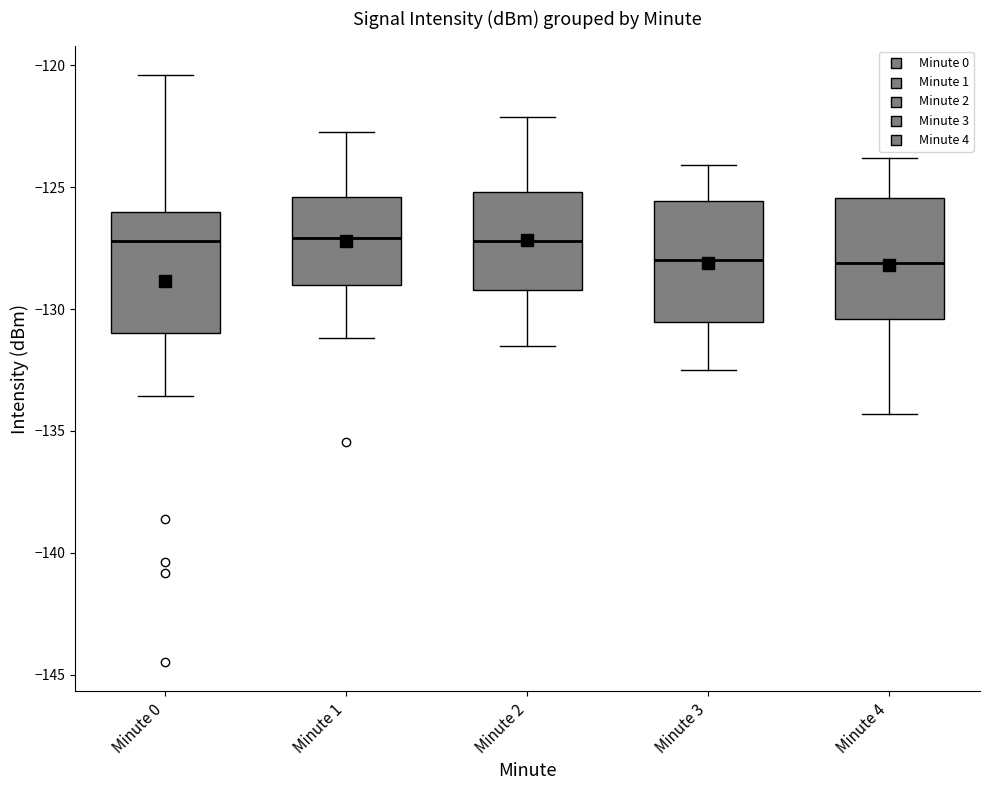

Reading left to right, transcribe this box plot: for each box, give where its median line is, the range the box spans, and where its two whiskers end, as read against the y-axis. The values are not printed on the chart, so give them approximately, as read against the axis.

Minute 0: median -127.0, box -131.0 to -126.0, whiskers -133.5 to -120.5
Minute 1: median -127.0, box -129.0 to -125.5, whiskers -131.0 to -122.5
Minute 2: median -127.0, box -129.0 to -125.0, whiskers -131.5 to -122.0
Minute 3: median -128.0, box -130.5 to -125.5, whiskers -132.5 to -124.0
Minute 4: median -128.0, box -130.5 to -125.5, whiskers -134.5 to -124.0